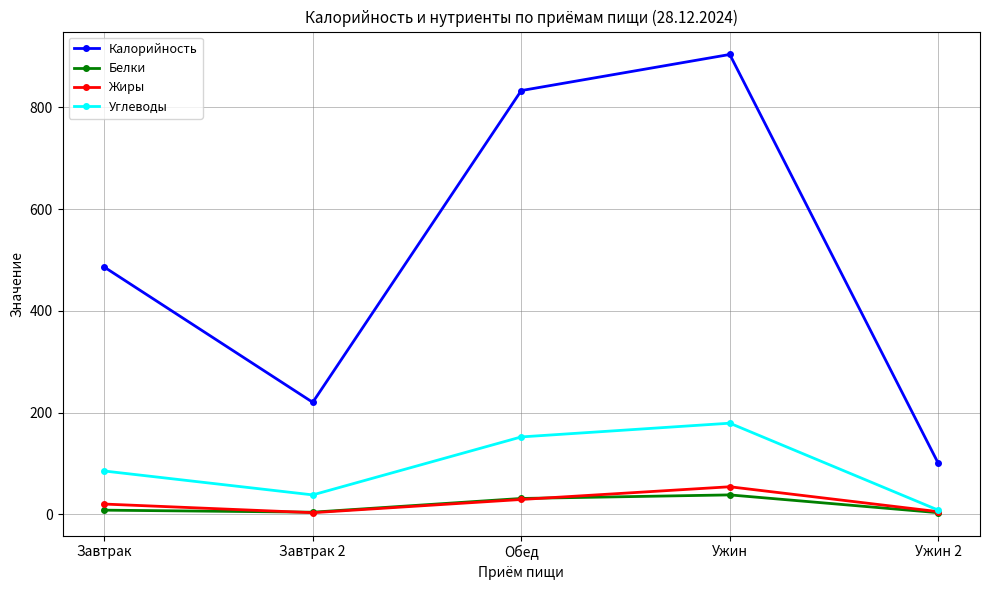

What is the smallest value displayed?

3